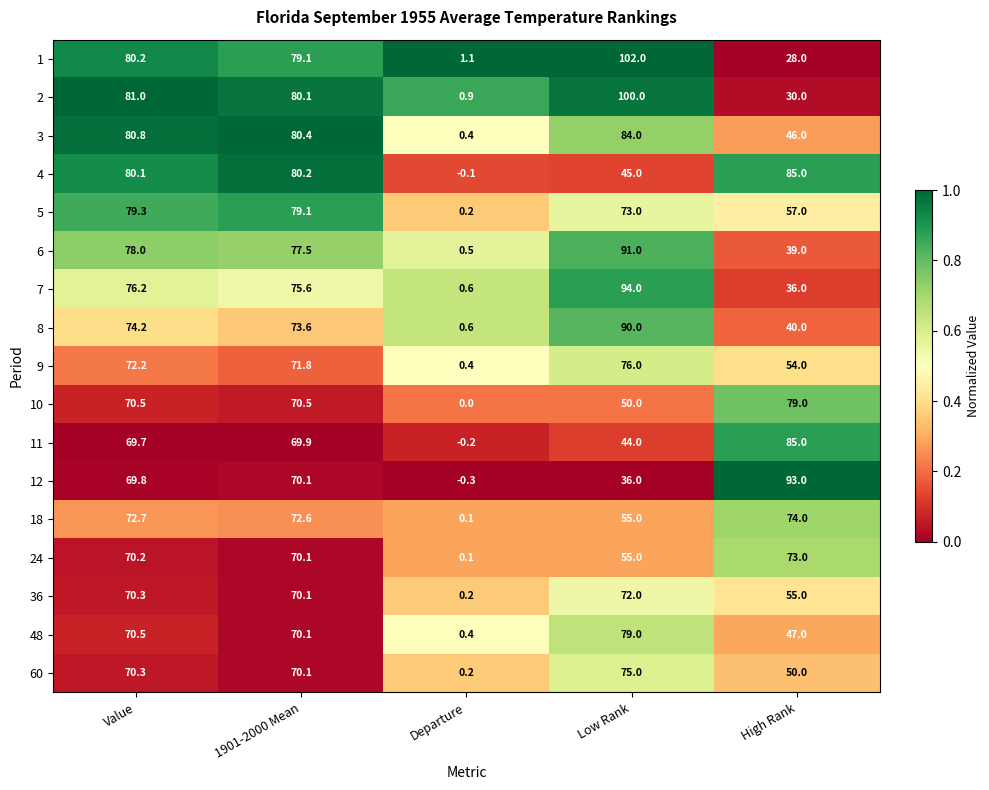

What is the sum of the 10 values at Departure and Low Rank?

50.0